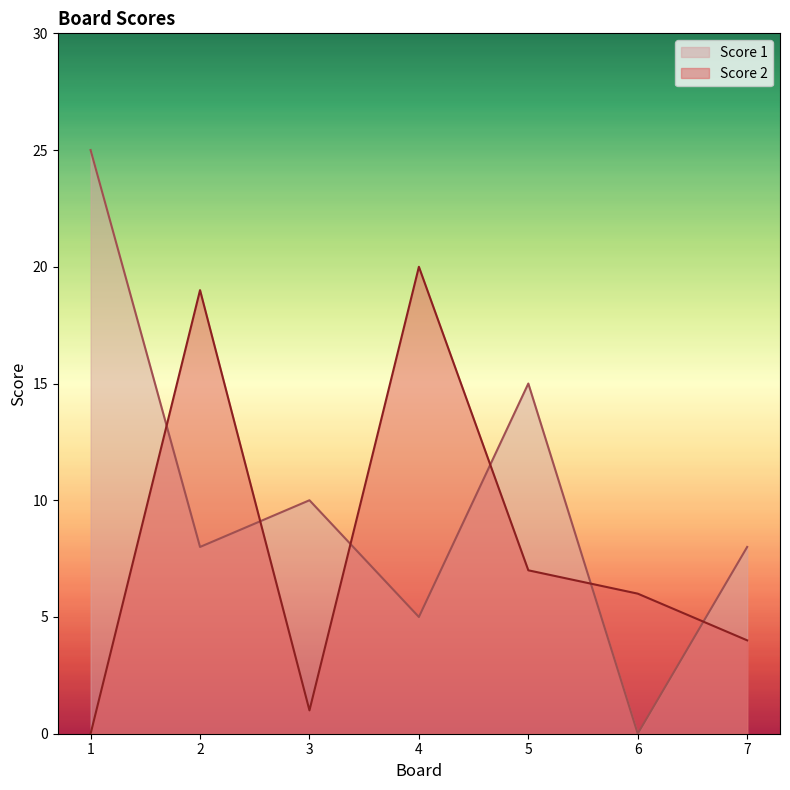

Reading left to right, transcribe all the data shown in this chart.

Score 2: 0	19	1	20	7	6	4
Score 1: 25	8	10	5	15	0	8